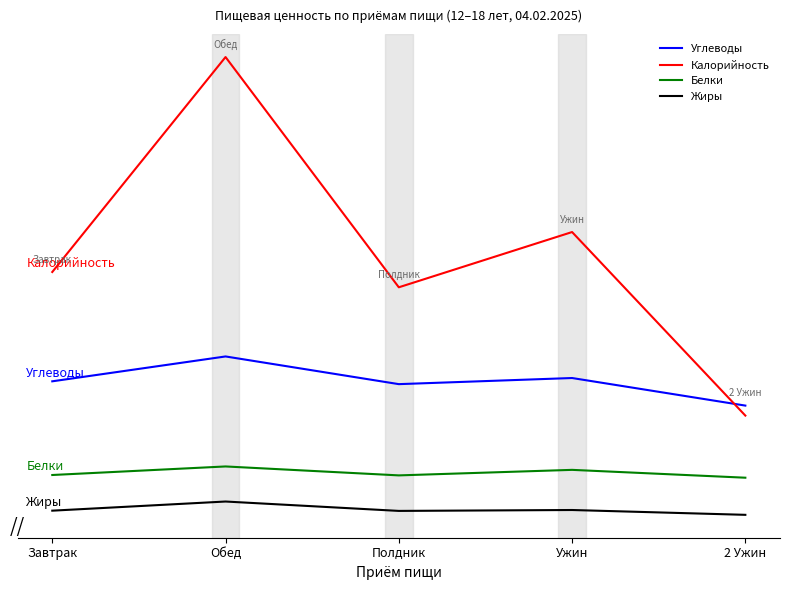

Which series changed the most between Завтрак and Ужин?

Калорийность